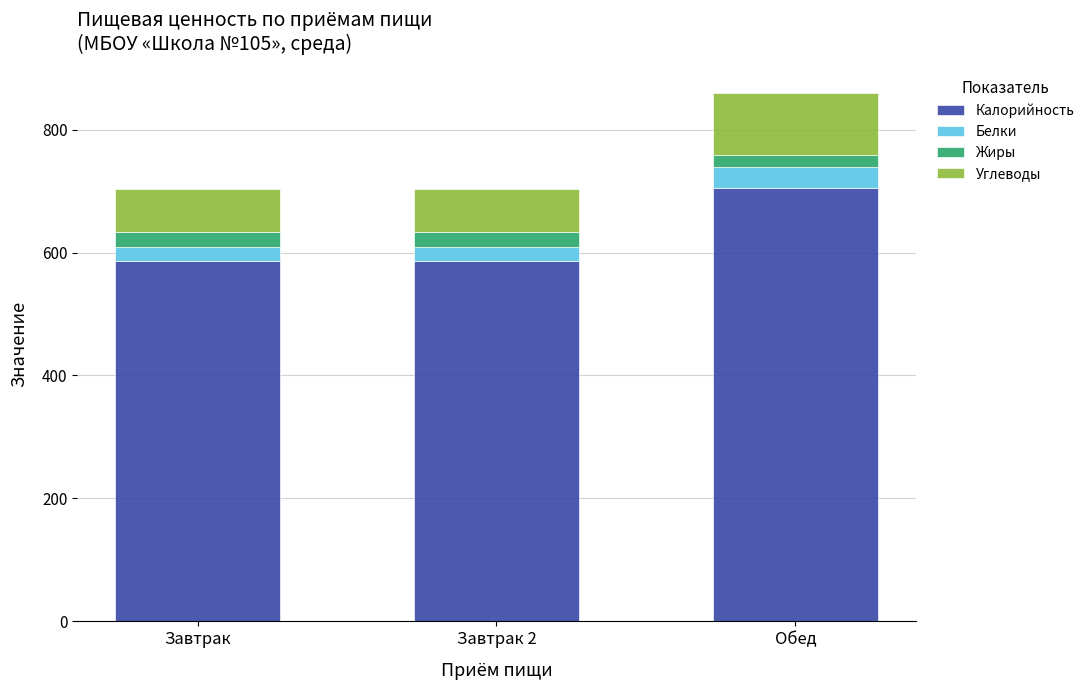

What is the average value of the Калорийность series?

626.3